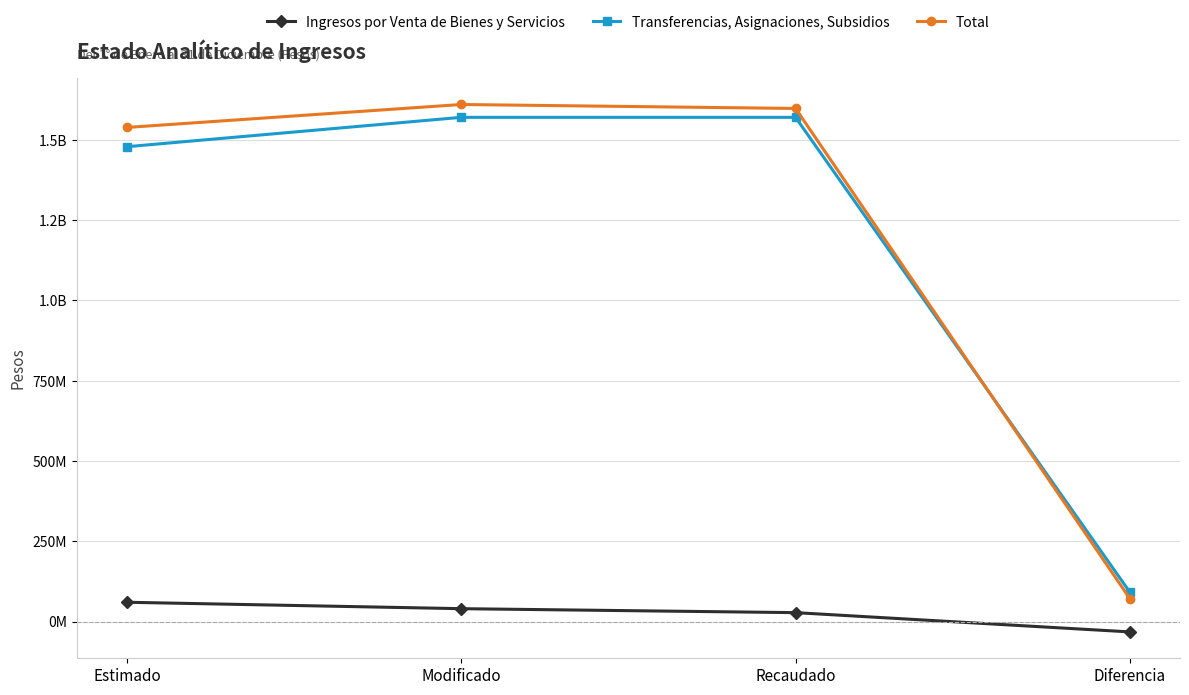

What are all the series names shown in the legend?

Ingresos por Venta de Bienes y Servicios, Transferencias, Asignaciones, Subsidios, Total